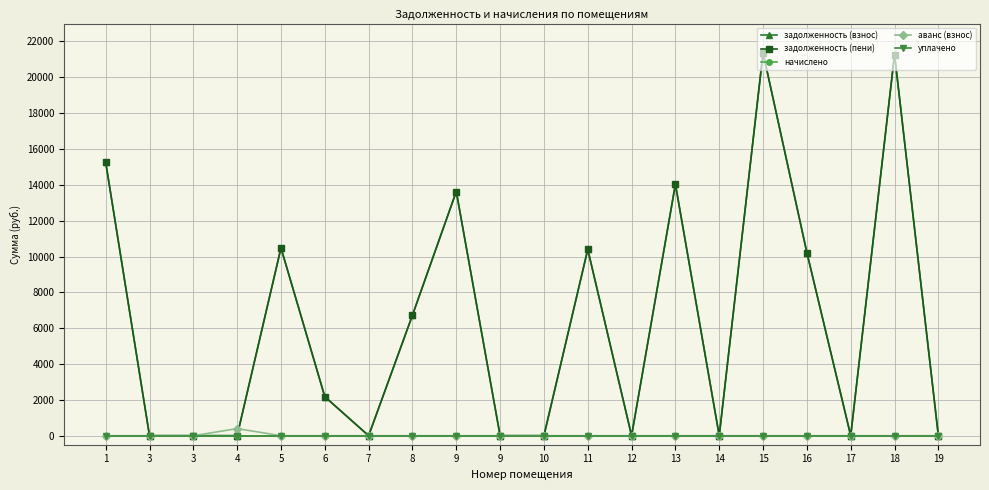

What is the greatest value displayed?

21368.2